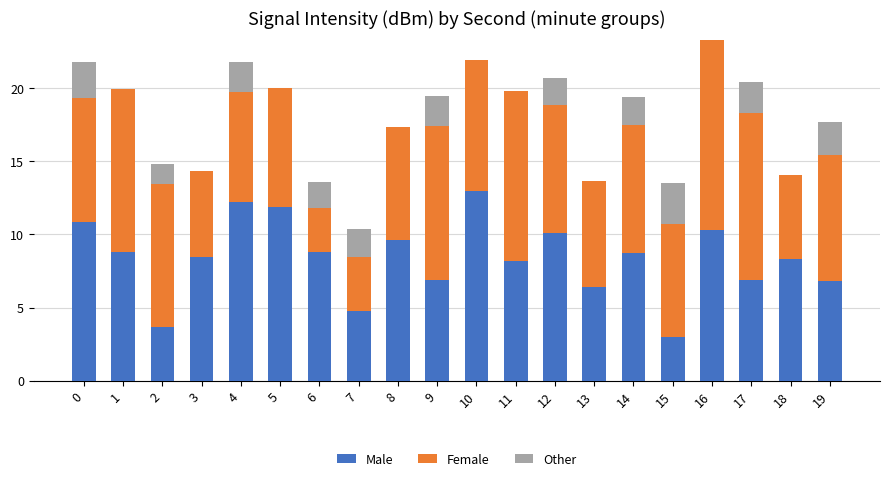

Does the chart contain stacked bars?

Yes